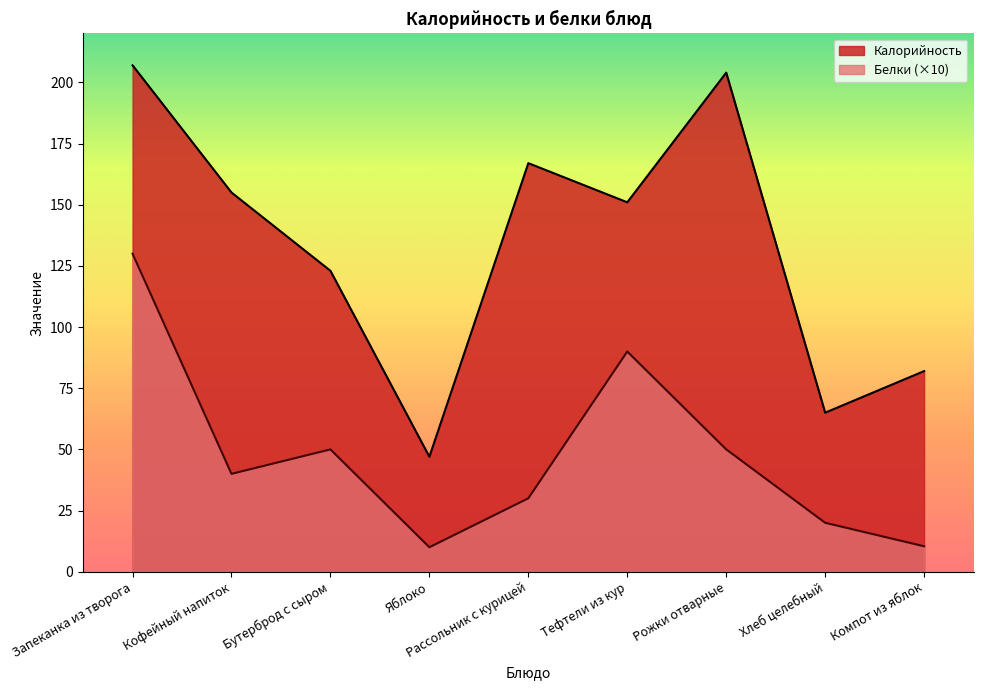

At which label does Белки reach its minimum?

Яблоко